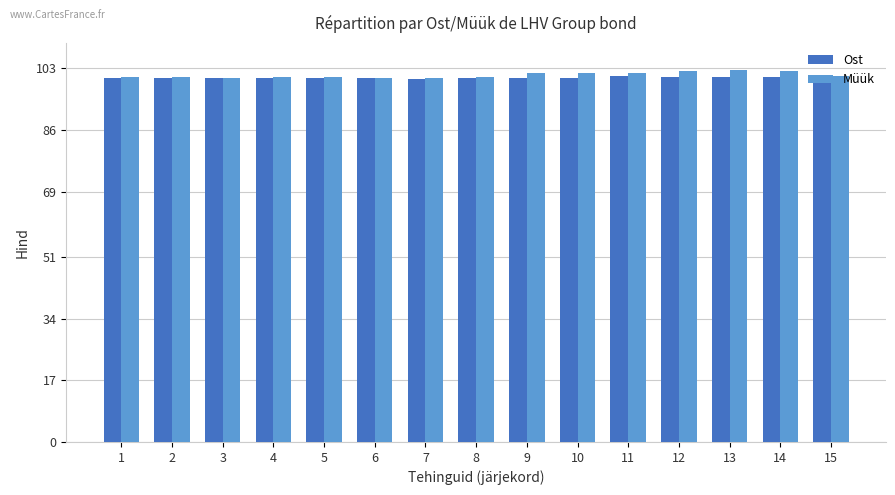

Does the chart contain any negative values?

No